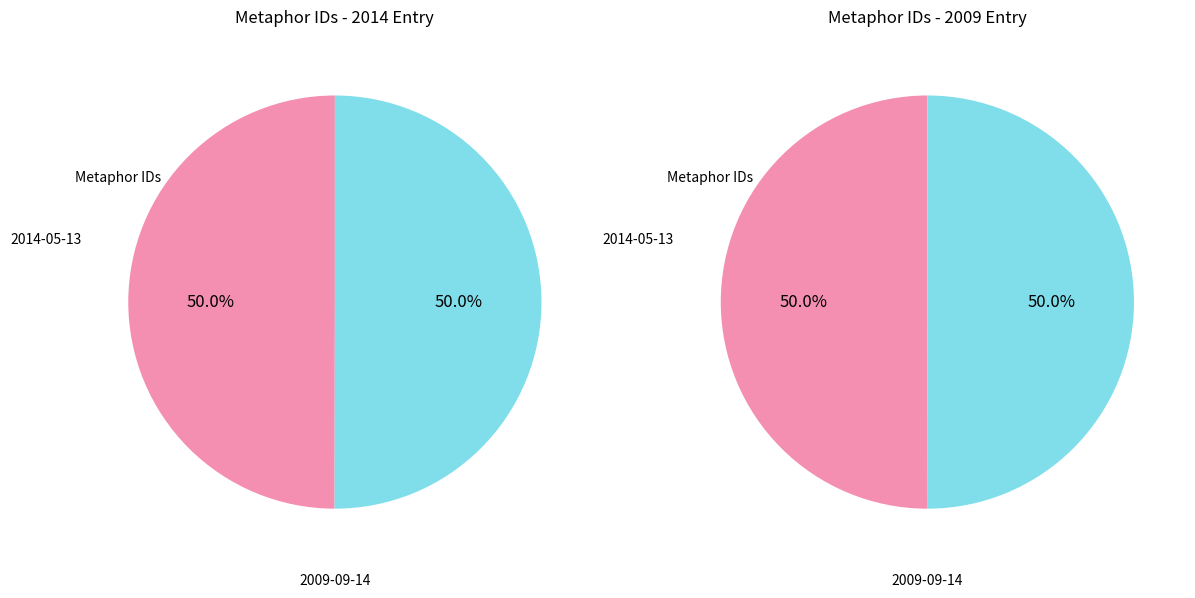

Is the sum of 16326 and 16312 greater than half?

Yes